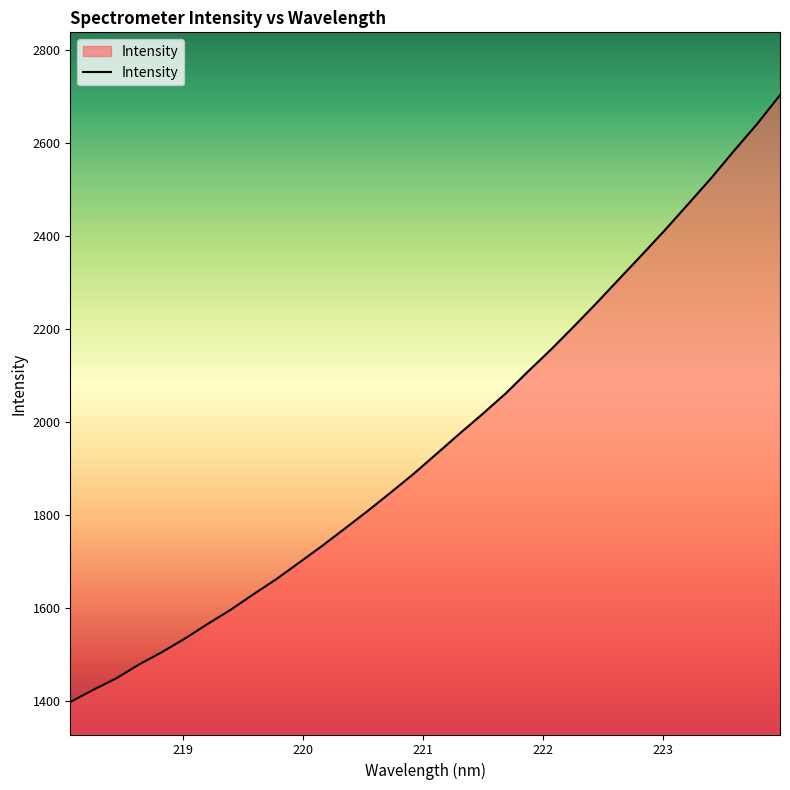

What is the difference between the maximum and minimum values?

1306.9